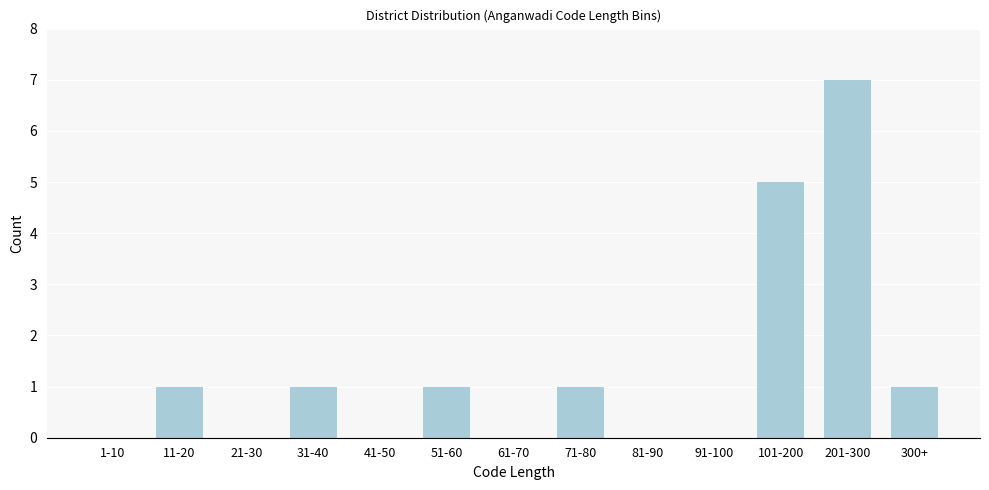

Reading left to right, extract all data points from this chart.

1-10=0	11-20=1	21-30=0	31-40=1	41-50=0	51-60=1	61-70=0	71-80=1	81-90=0	91-100=0	101-200=5	201-300=7	300+=1